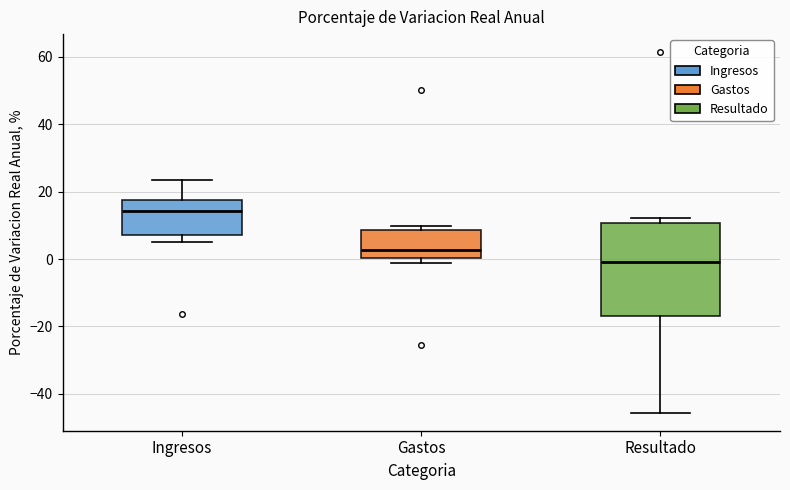

Comparing the boxes themselves (not the whiskers), which one is the tallest?

Resultado